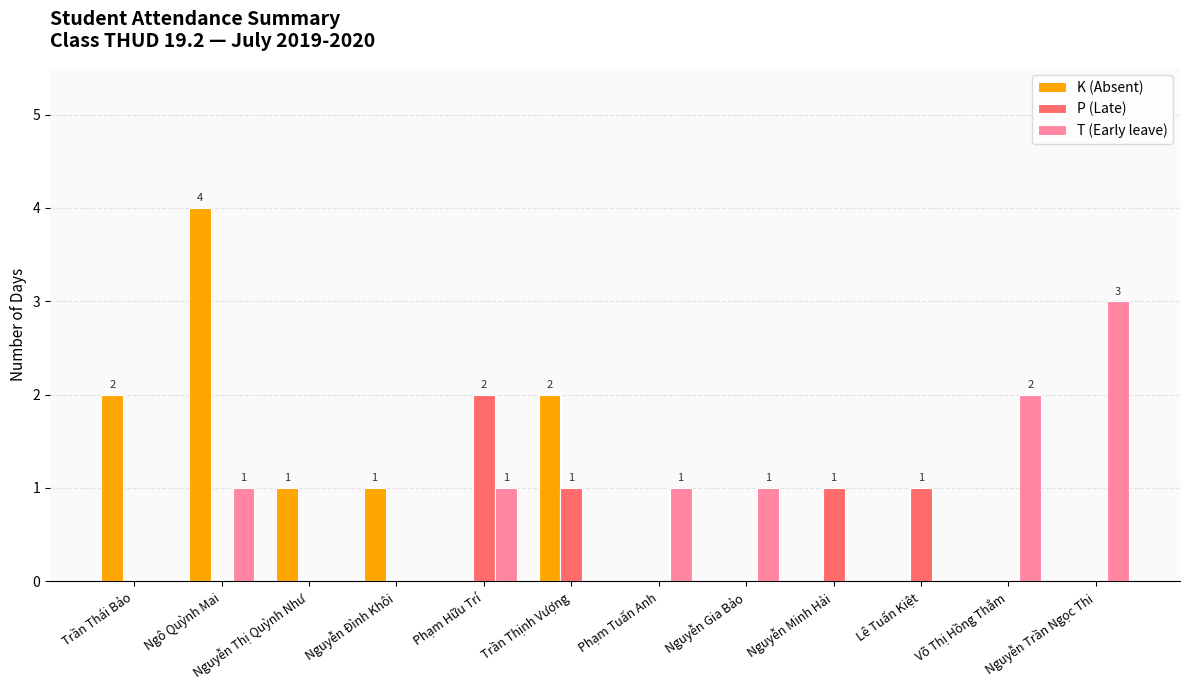

What is the sum of all P (Late) values?

5